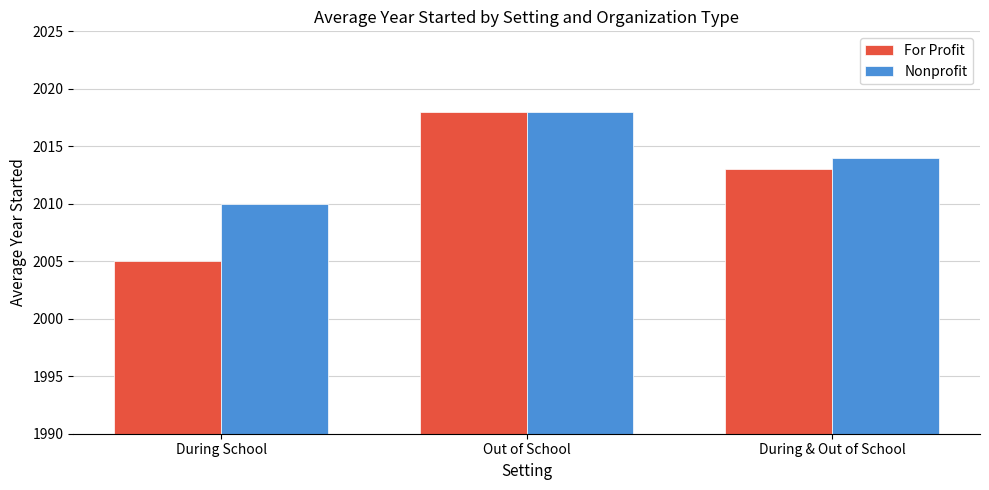

Reading left to right, list all the values displayed in this chart.

For Profit: 2005	2018	2013
Nonprofit: 2010	2018	2014